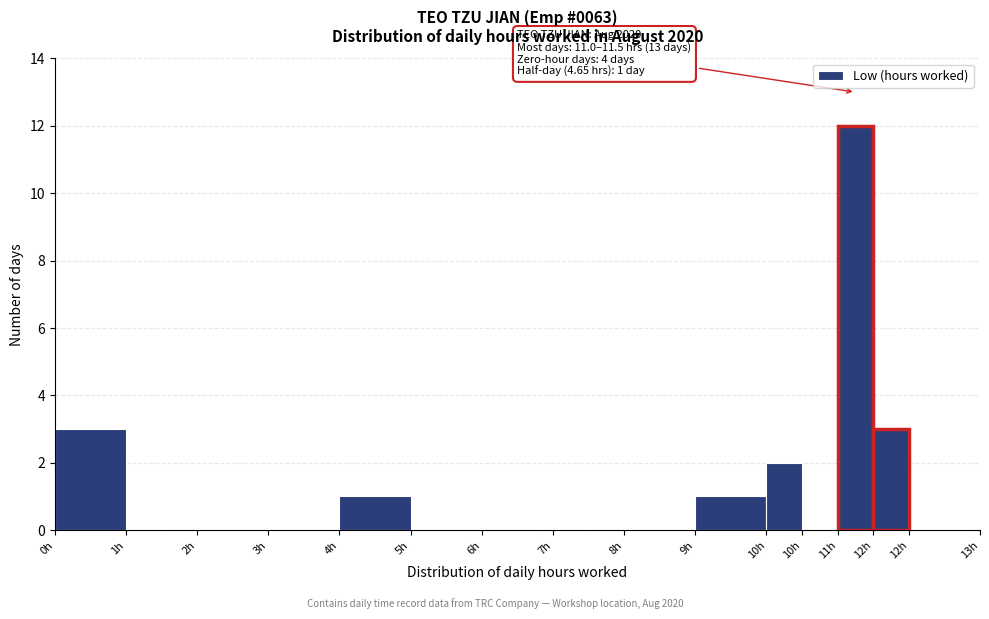

Are the bars horizontal?

No